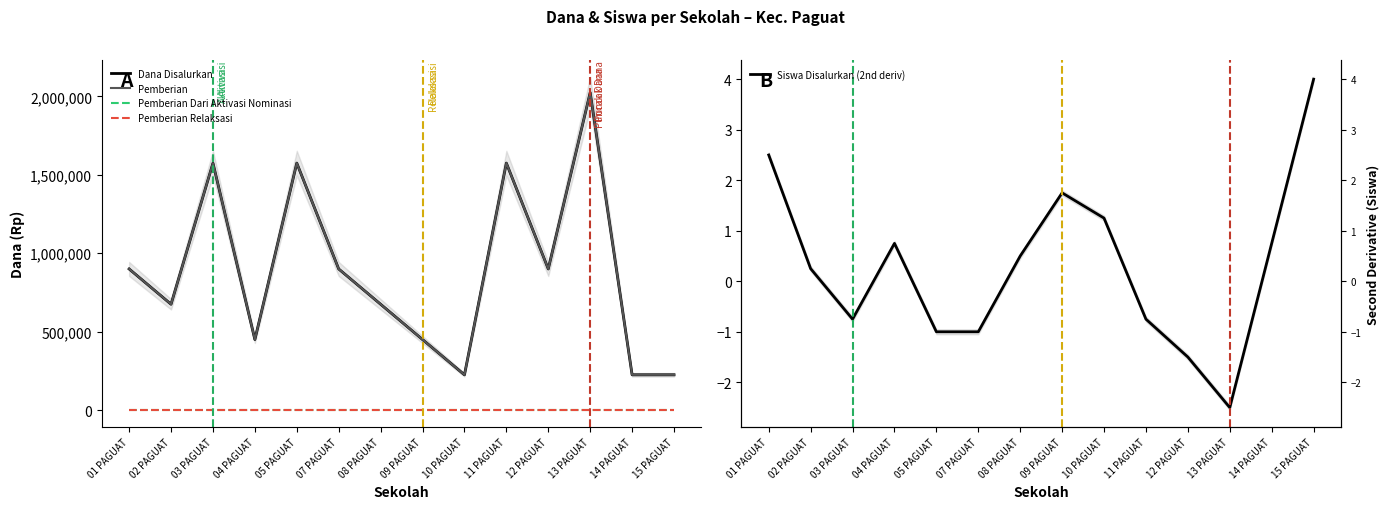

True or false: Pemberian Dari Aktivasi Nominasi and Dana Disalurkan cross at least once.

False